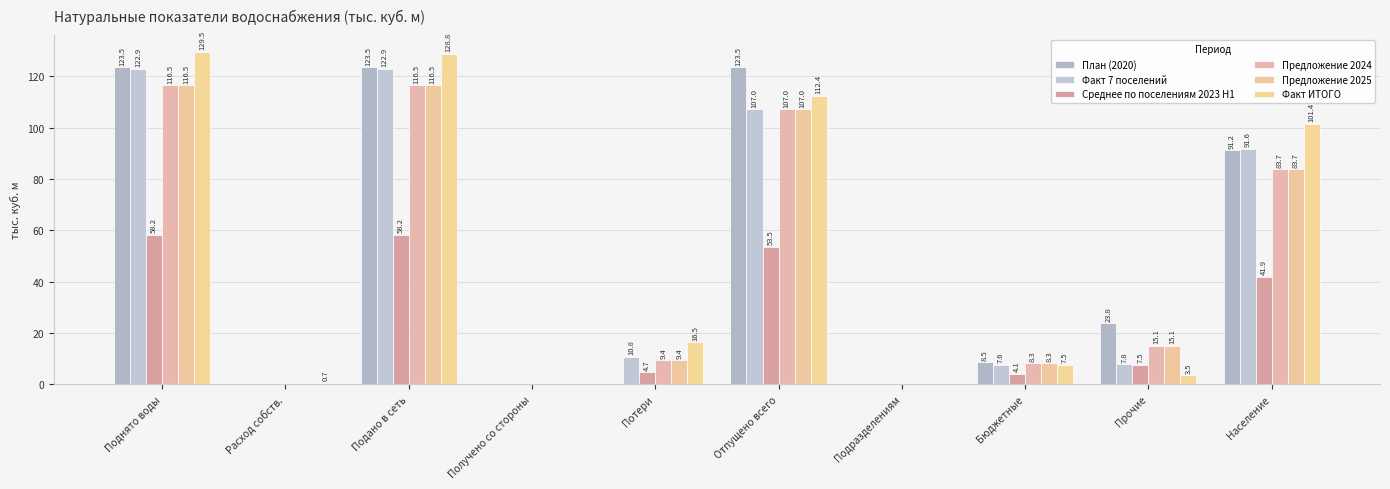

At which label is Предложение 2024 closest to 58?

Население